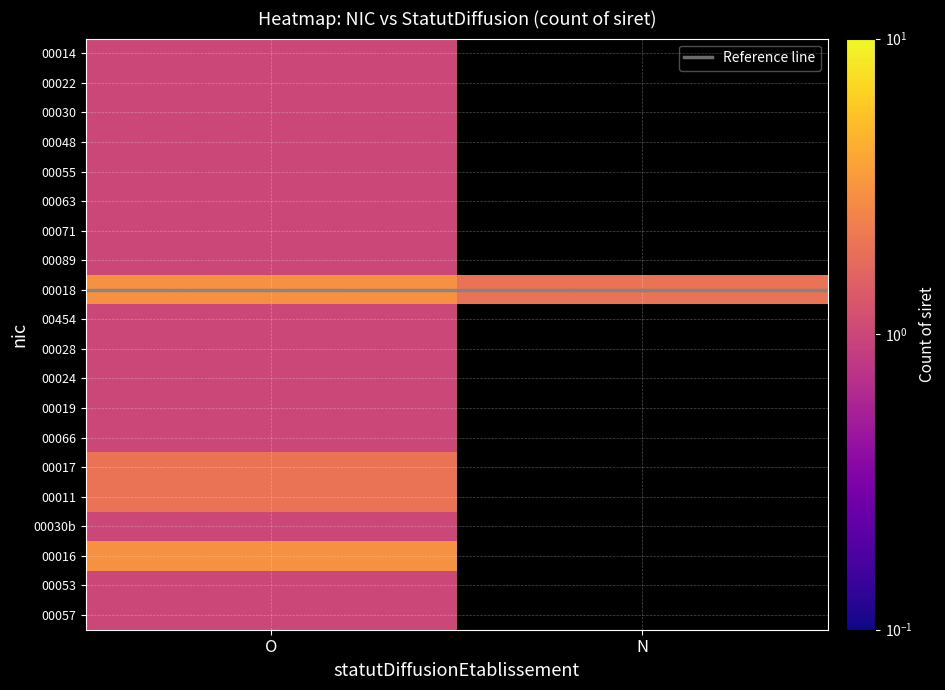

Which category has the lowest value across all series?

O